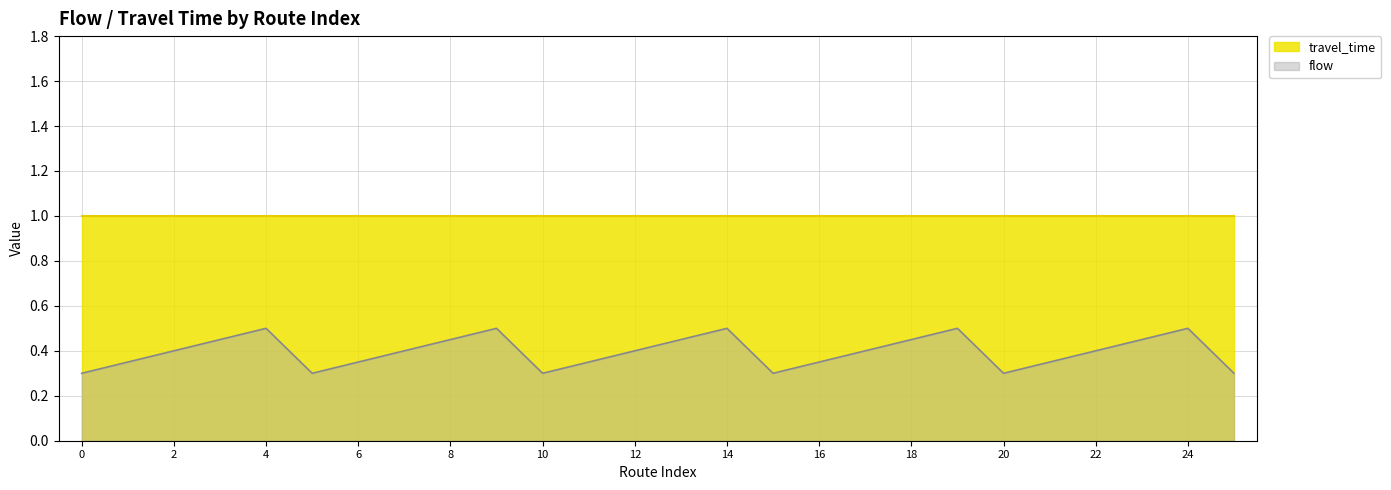

Which series has the widest spread of values?

flow